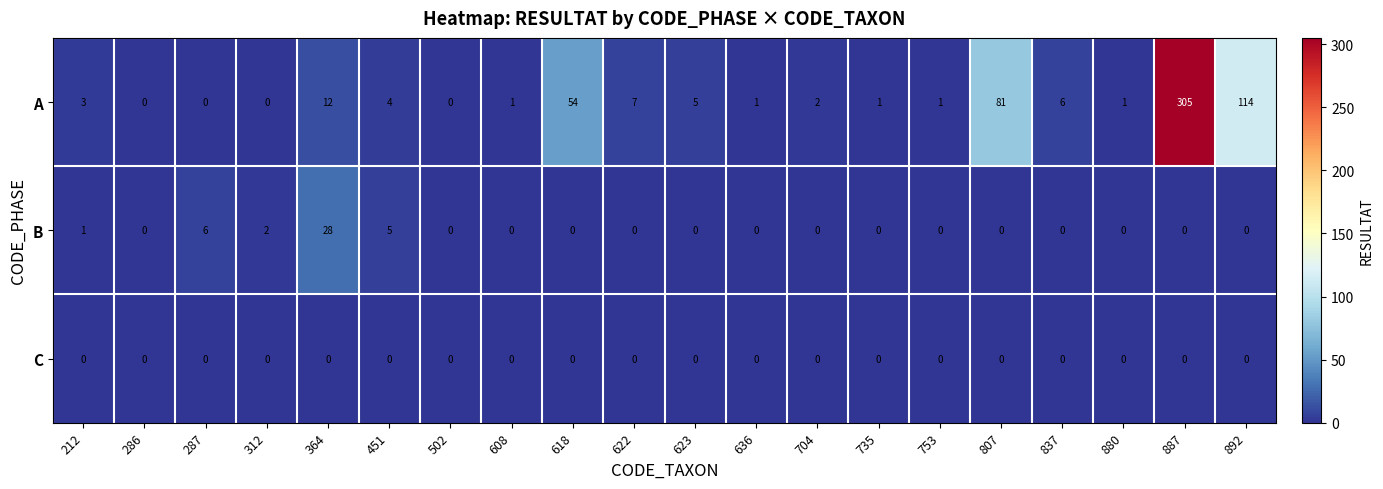

What is the difference between the maximum and minimum values in the A series?

305